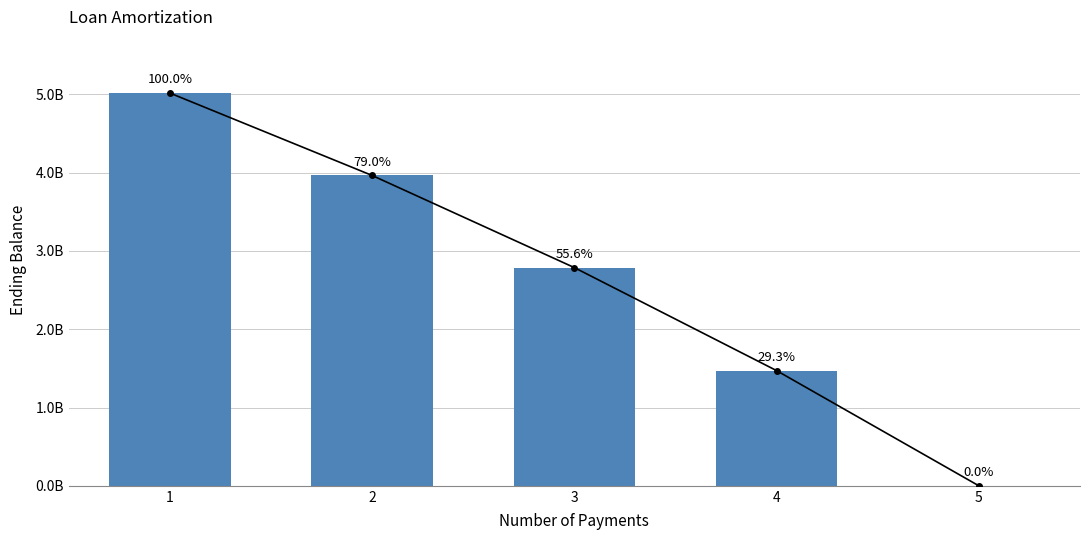

At which category does the chart reach its minimum across all series?

5